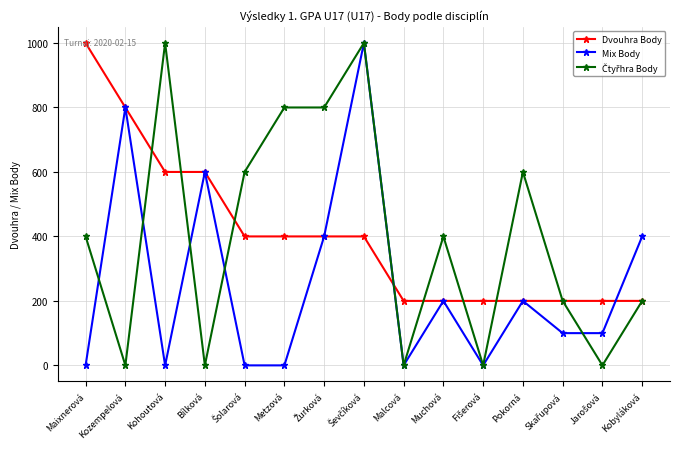

What is the value of the Dvouhra Body point at the 12th from the left?

200